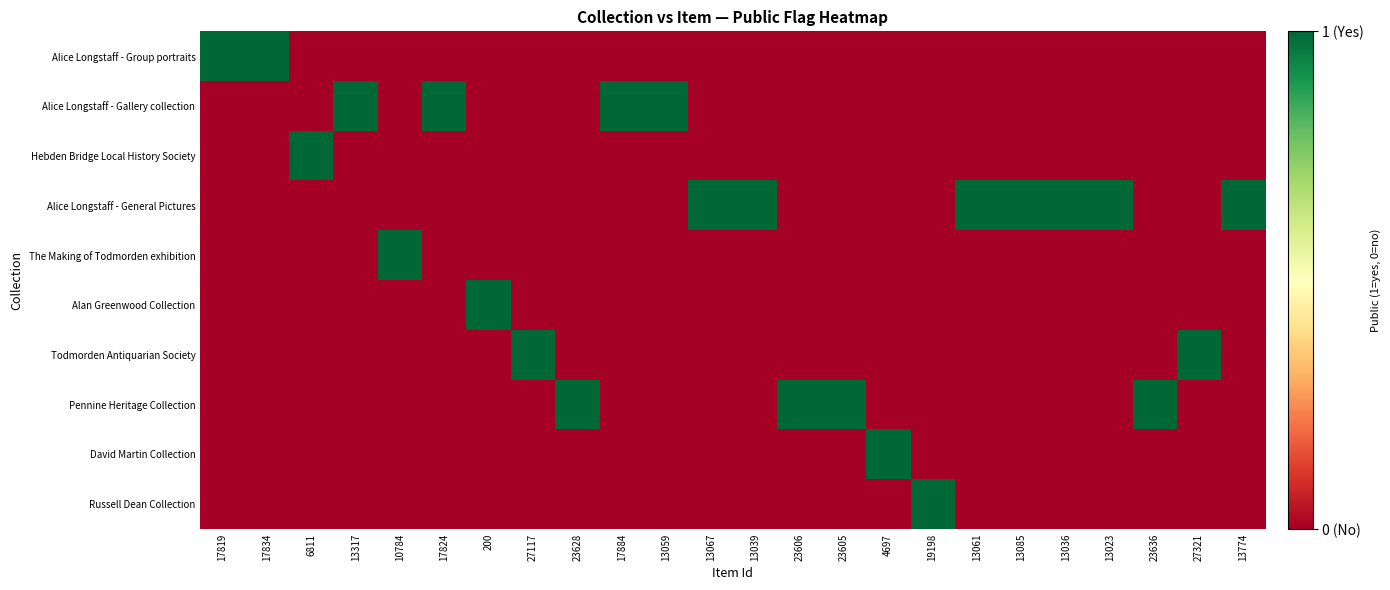

Which category has the lowest value across all series?

6811